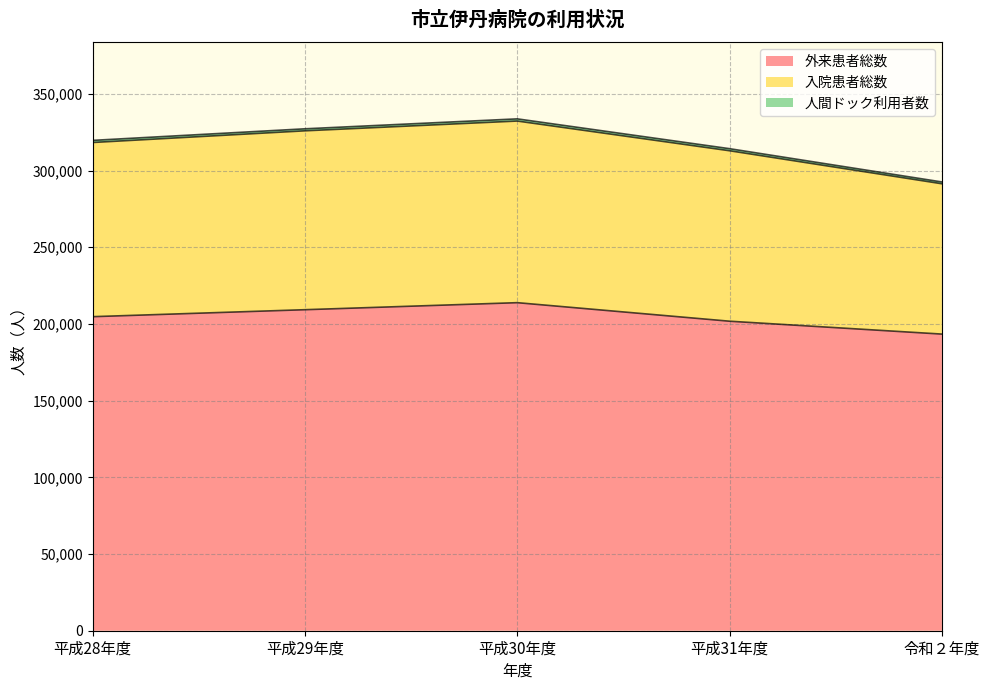

What is the lowest value of the 外来患者総数 series?

193404